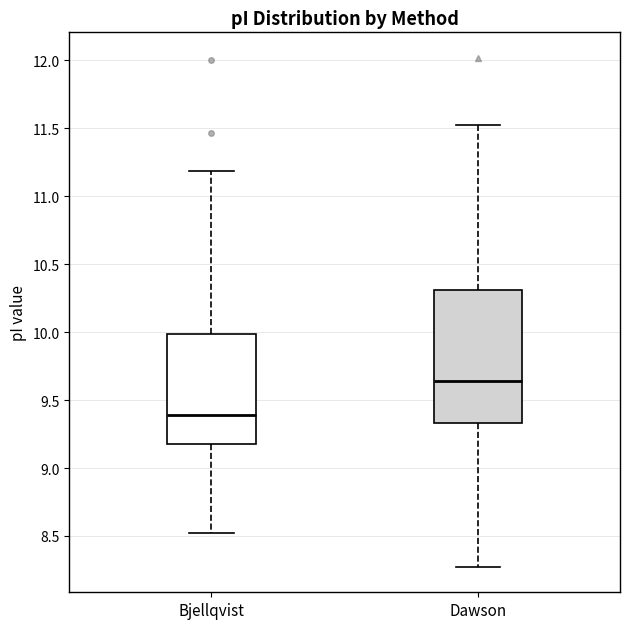

Which box is the tallest, from its lower edge to its upper edge?

Dawson